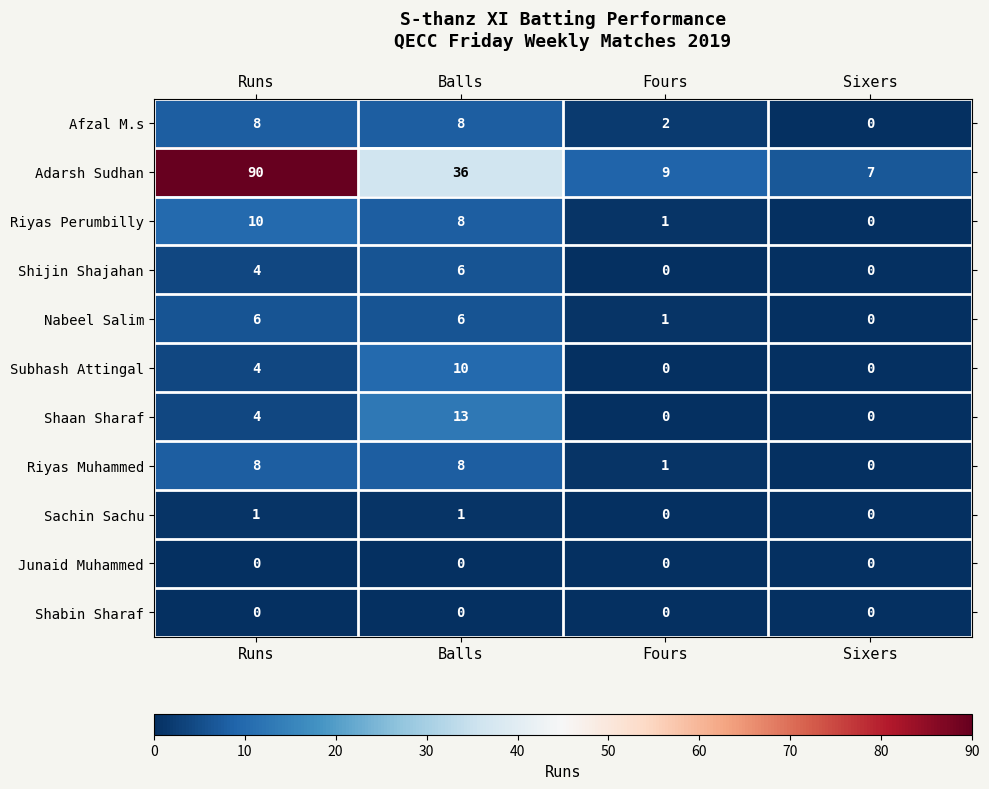

At which label does Afzal M.s reach its minimum?

Sixers